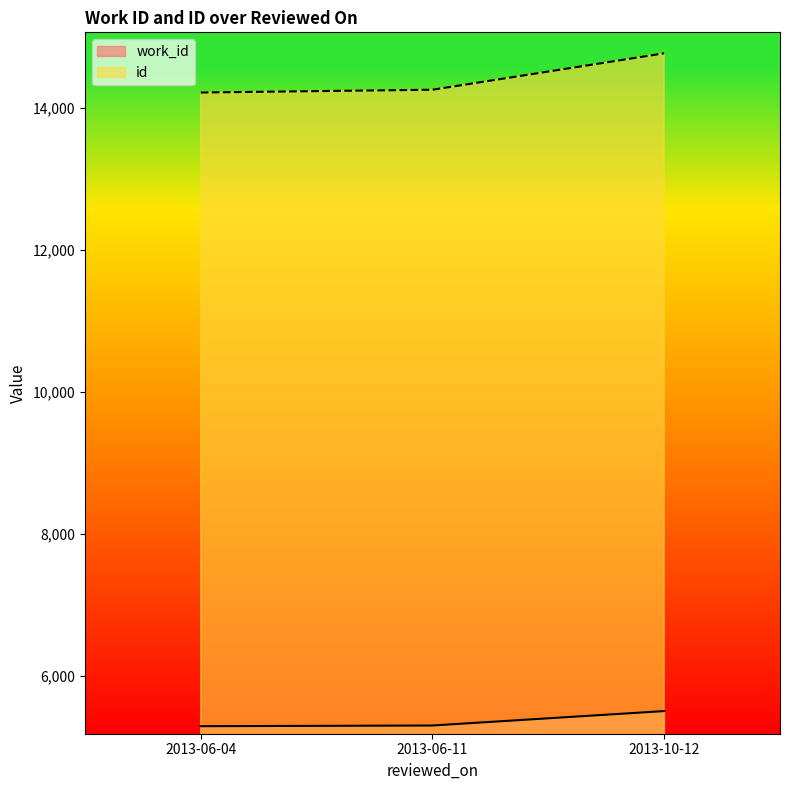

Reading left to right, transcribe all the data shown in this chart.

work_id: 5292	5302	5505
id: 14218	14257	14770